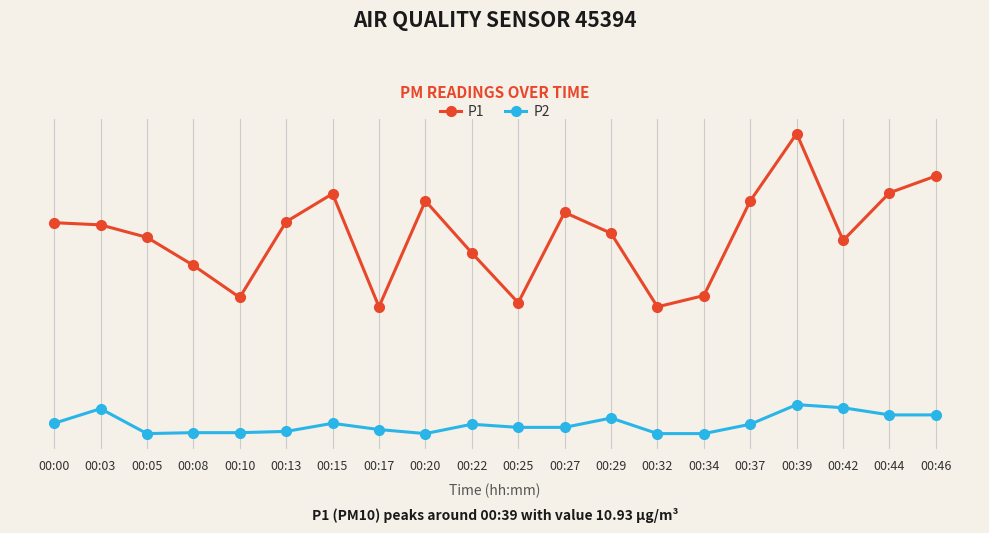

What are all the series names shown in the legend?

P1, P2